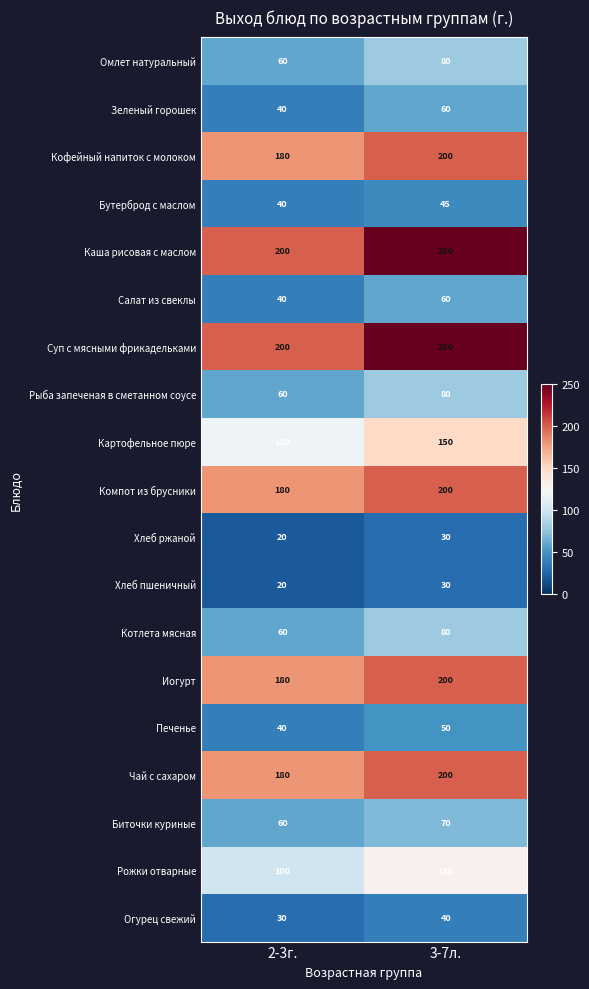

Which category has the highest value in the Хлеб пшеничный series?

3-7л.